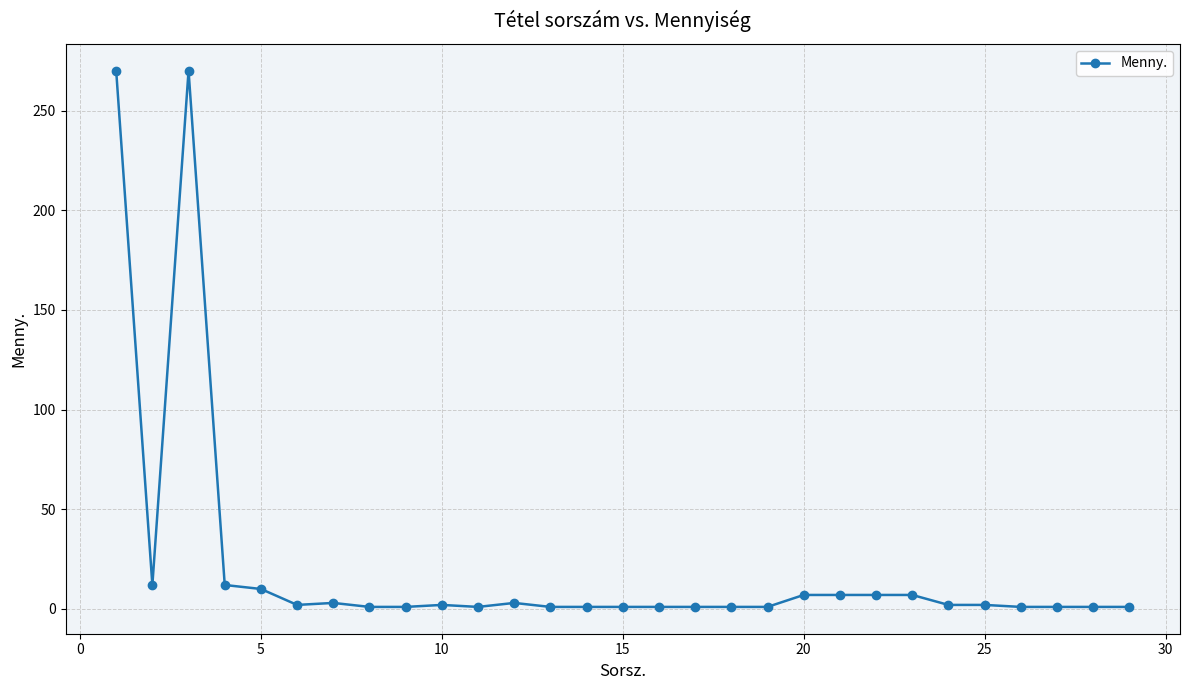

What is the value of the 21st point from the left?

7